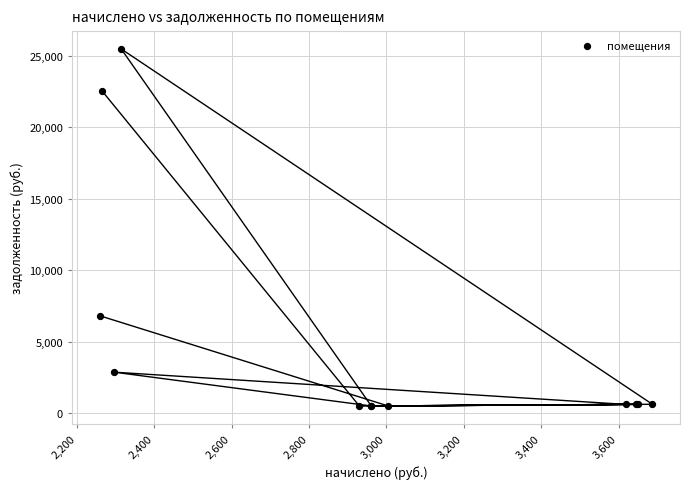

What Y value in the scatter plot is closest to 12990?

6811.2